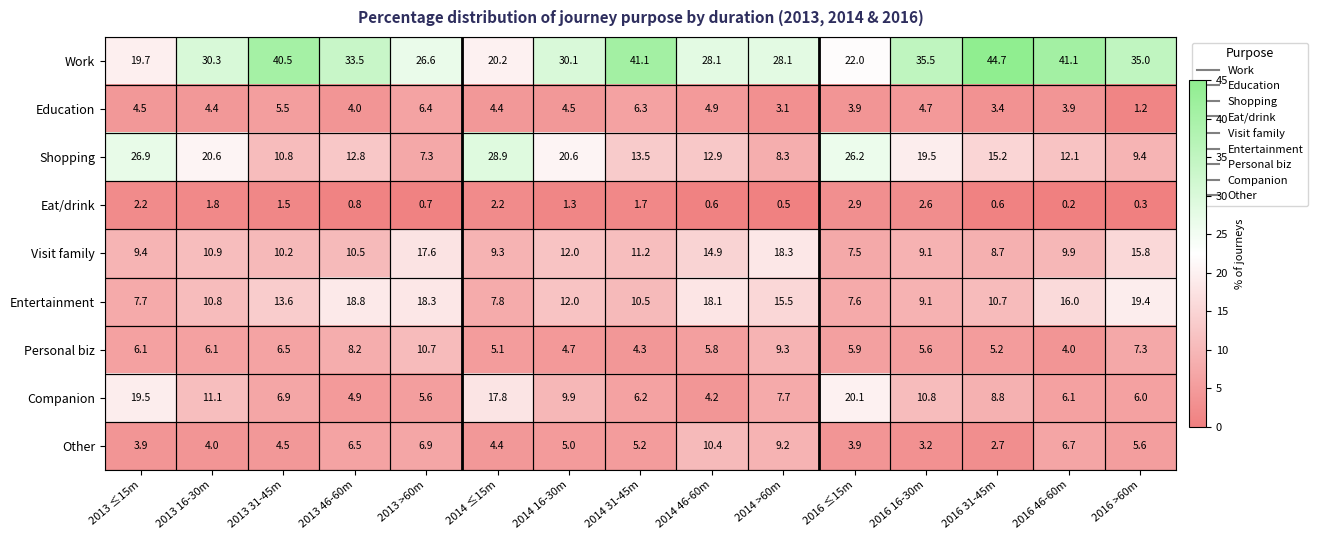

What is the approximate value of Entertainment at 2016 ≤15m?

7.6